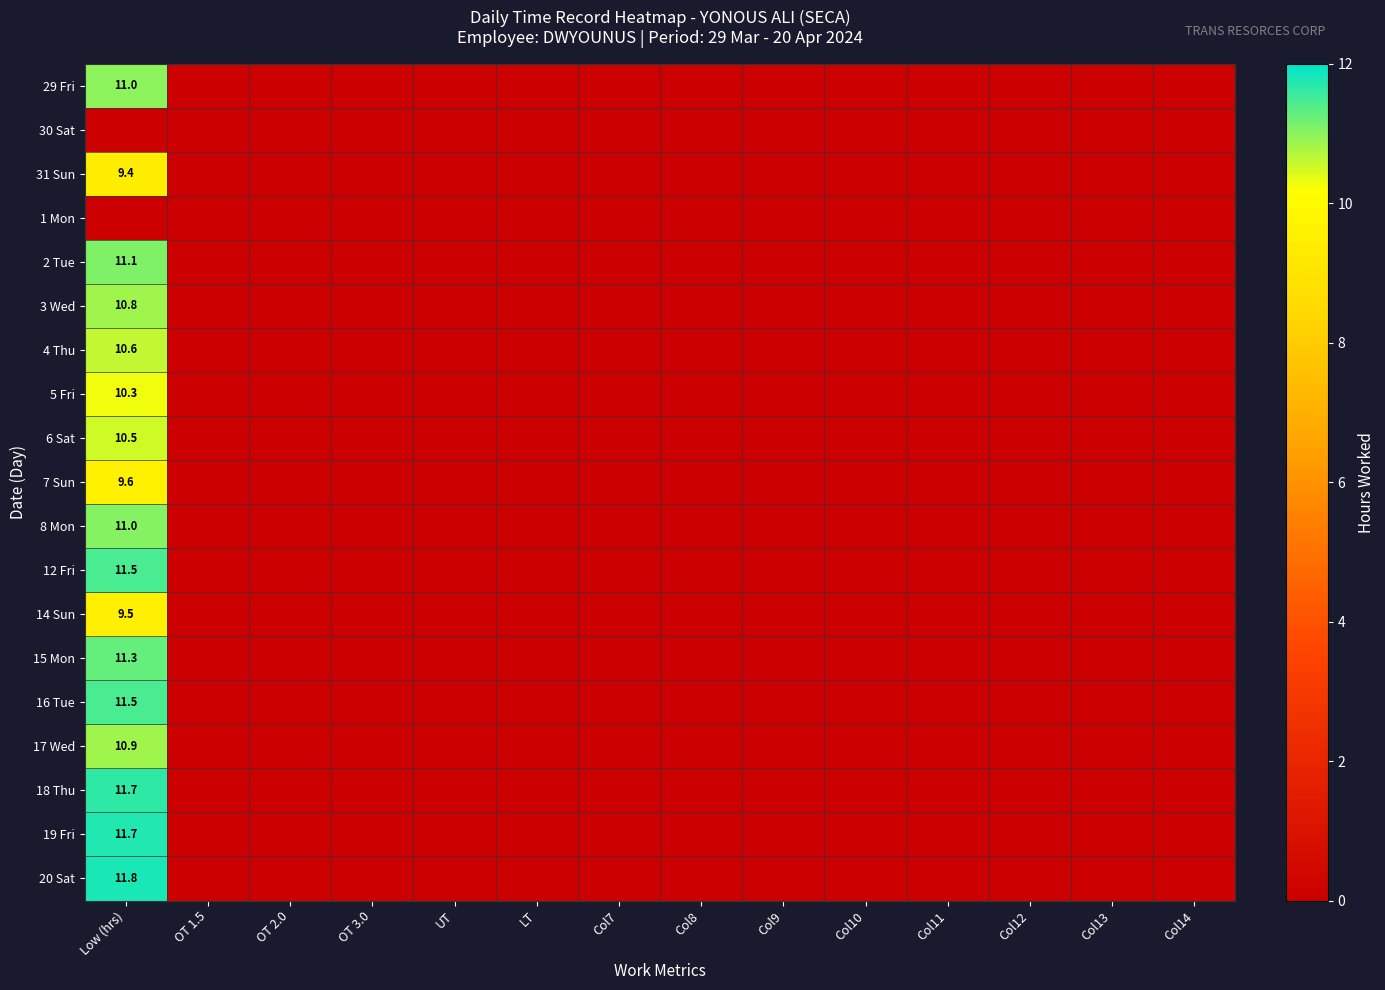

Which category has the lowest value across all series?

OT 1.5